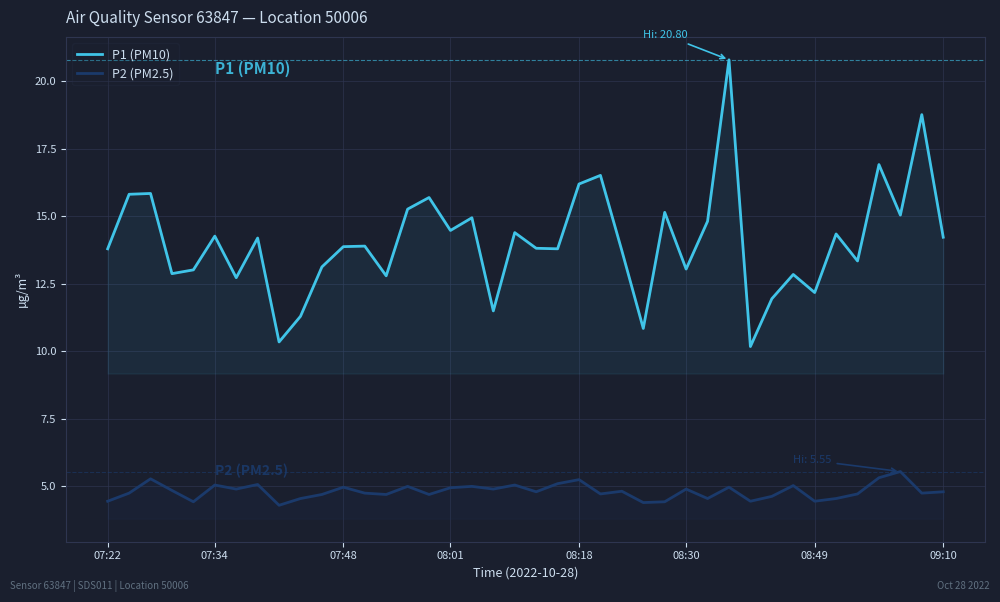

Which series has the largest total across all categories?

P1 (PM10)